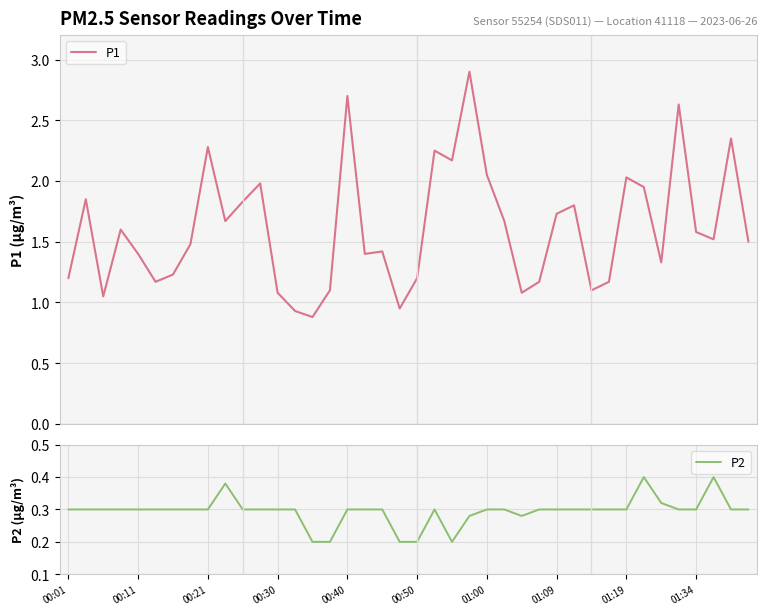

What is the highest value of the P1 series?

2.9